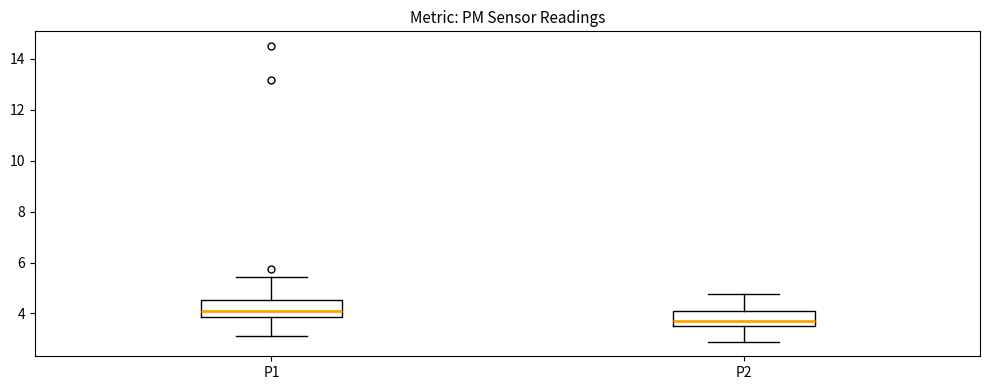

Where does the upper whisker of the box for P2 end on the y-axis? The values are not printed on the chart, so give them approximately, as read against the axis.

4.8